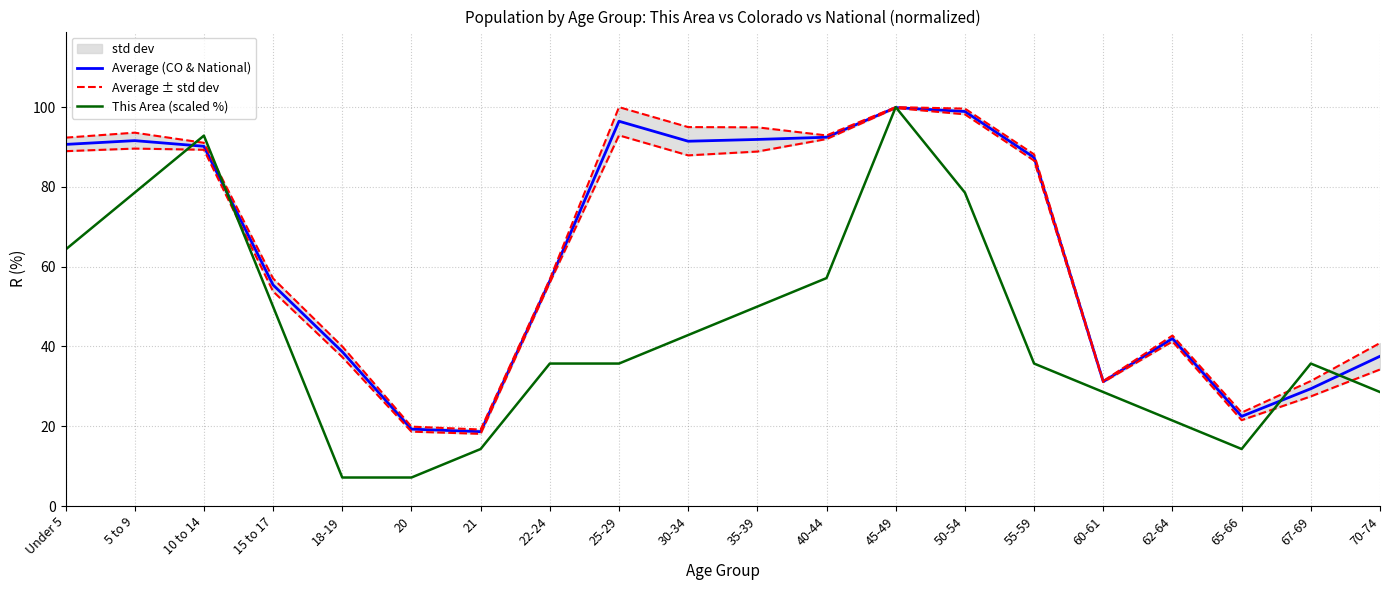

At which label does Average (CO & National) reach its minimum?

21